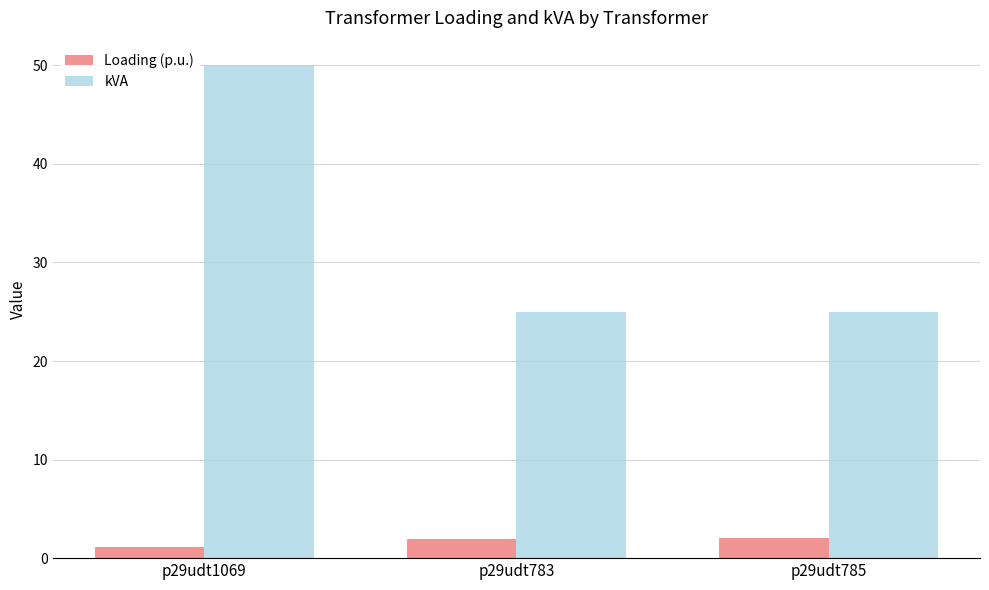

List the series in order of their peak value, lowest first.

Loading (p.u.), kVA